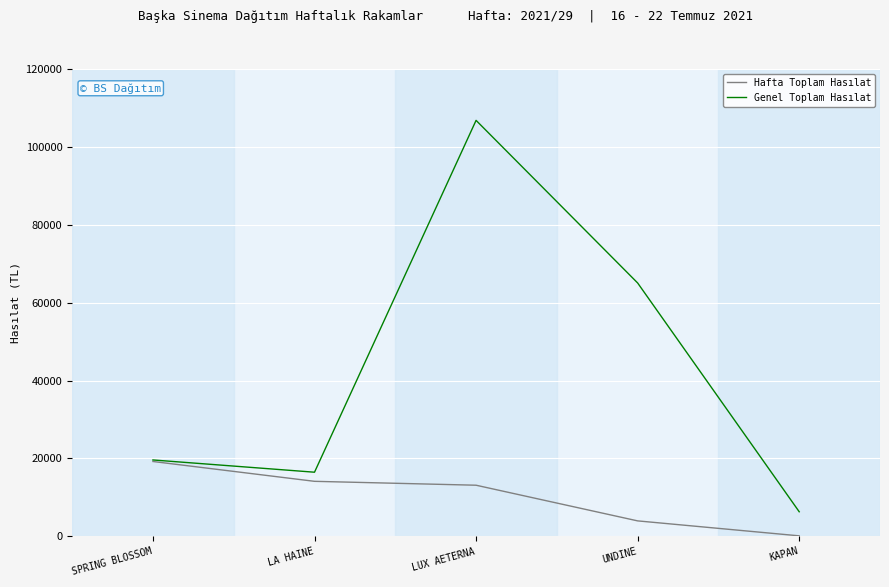

List the labels in order of Genel Toplam Hasılat value, largest first.

LUX AETERNA, UNDINE, SPRING BLOSSOM, LA HAINE, KAPAN